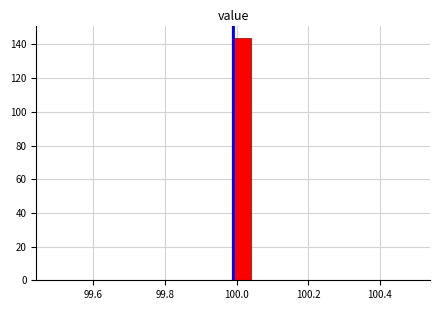

Read against the x-axis, roughly where is the centre of the tallest bar?

100.02